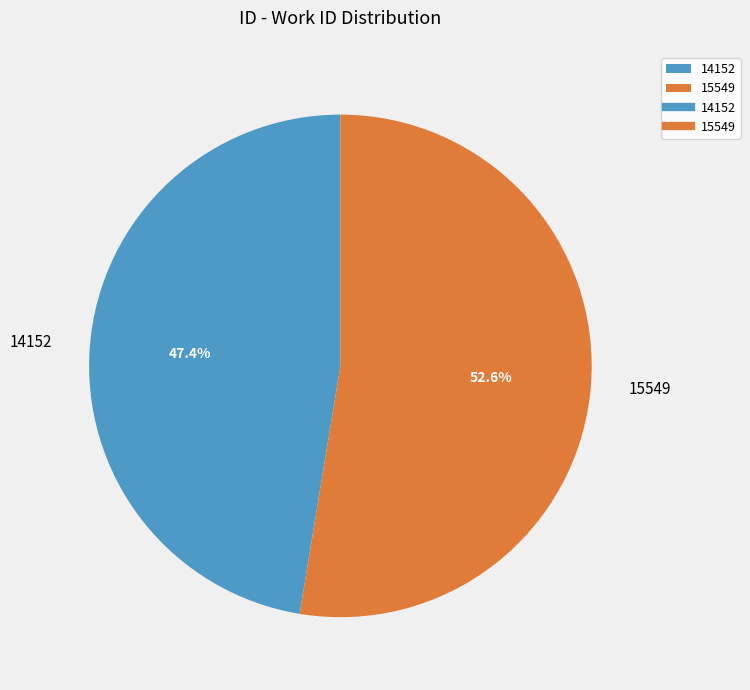

To the nearest percent, what is the difference between the 14152 and 15549 slice percentages?

5%